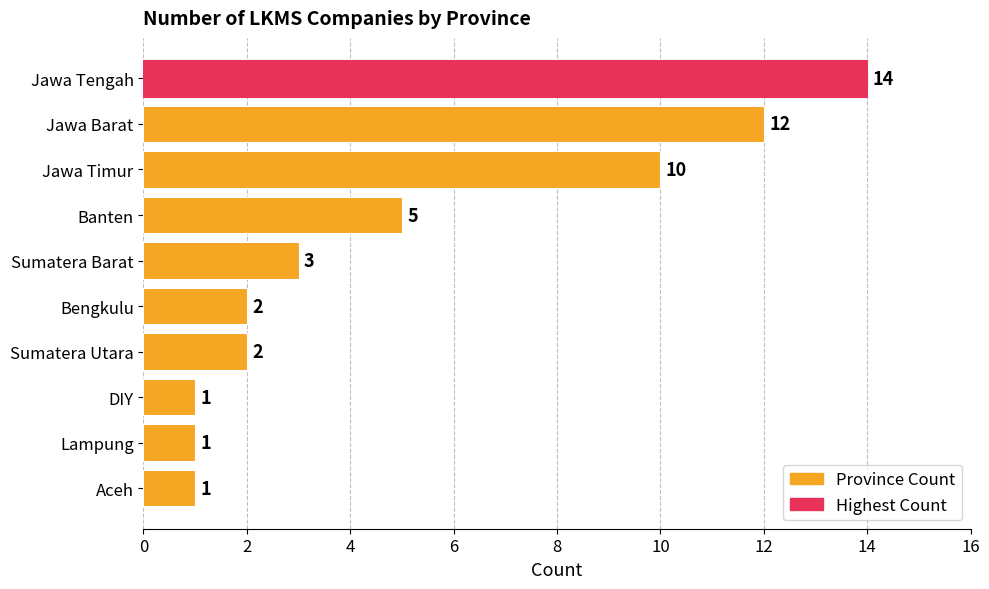

What is the sum of the values at Sumatera Utara and Lampung?

3